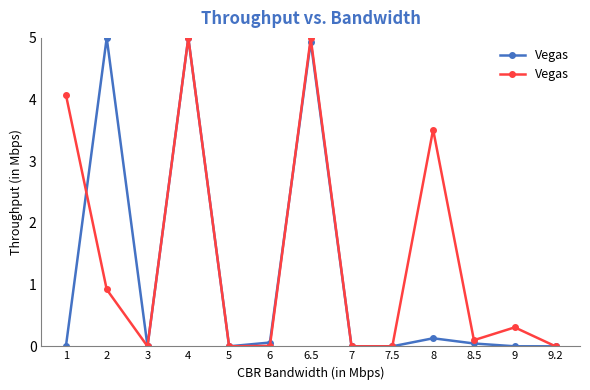

Which has a higher value, 2 or 7?

2